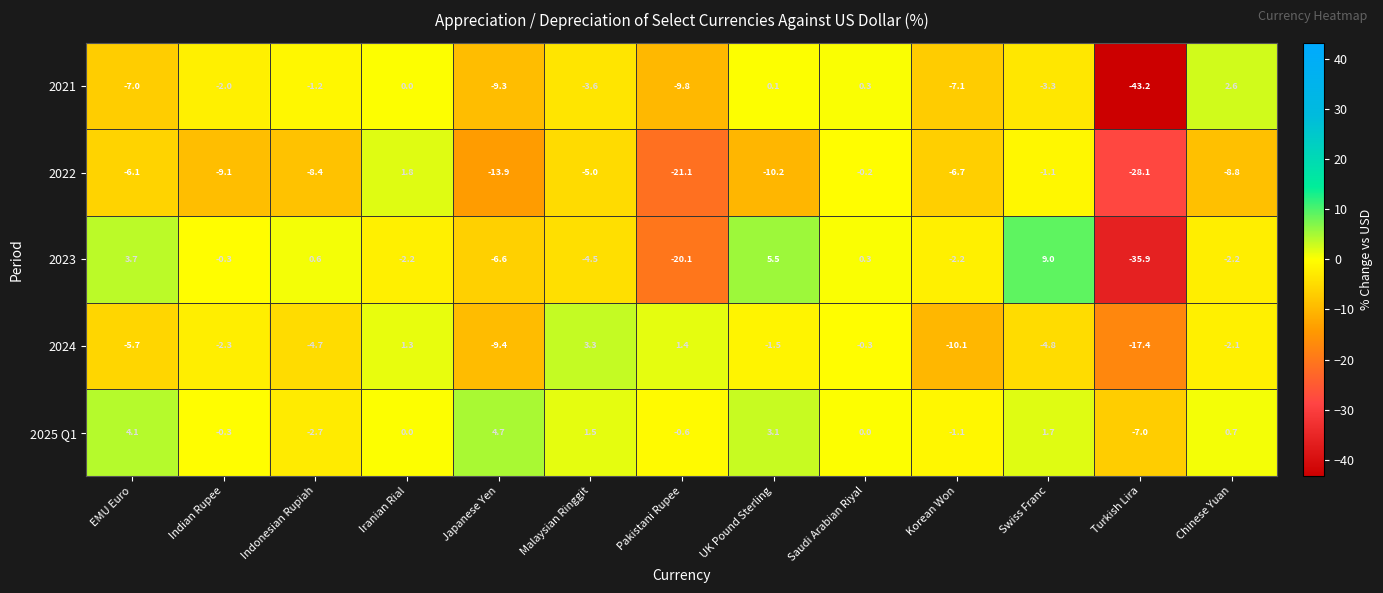

Which series has the largest total across all categories?

2025 Q1